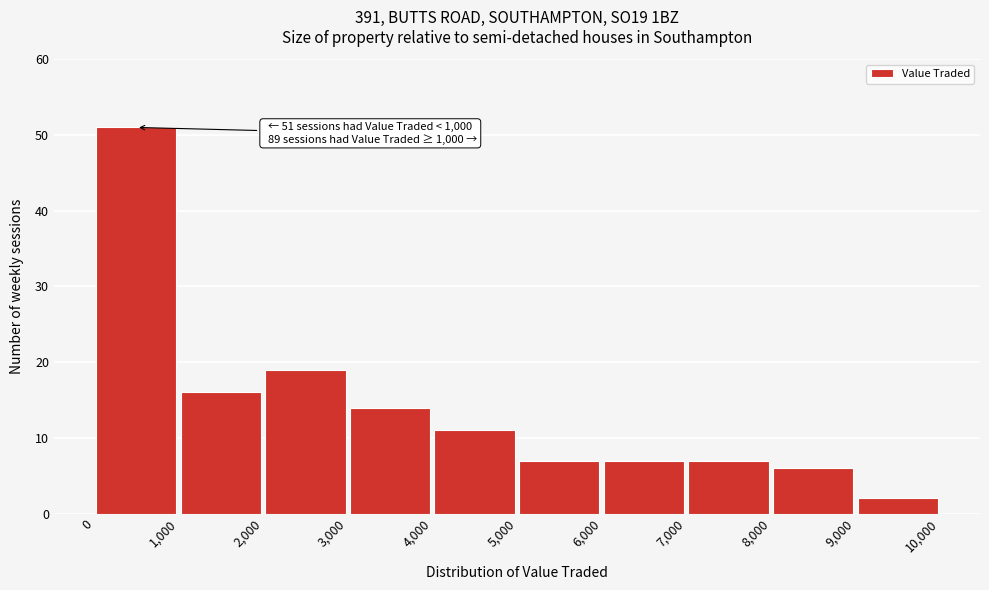

Over which range of the x-axis is the bar tallest?

0 to 1,000